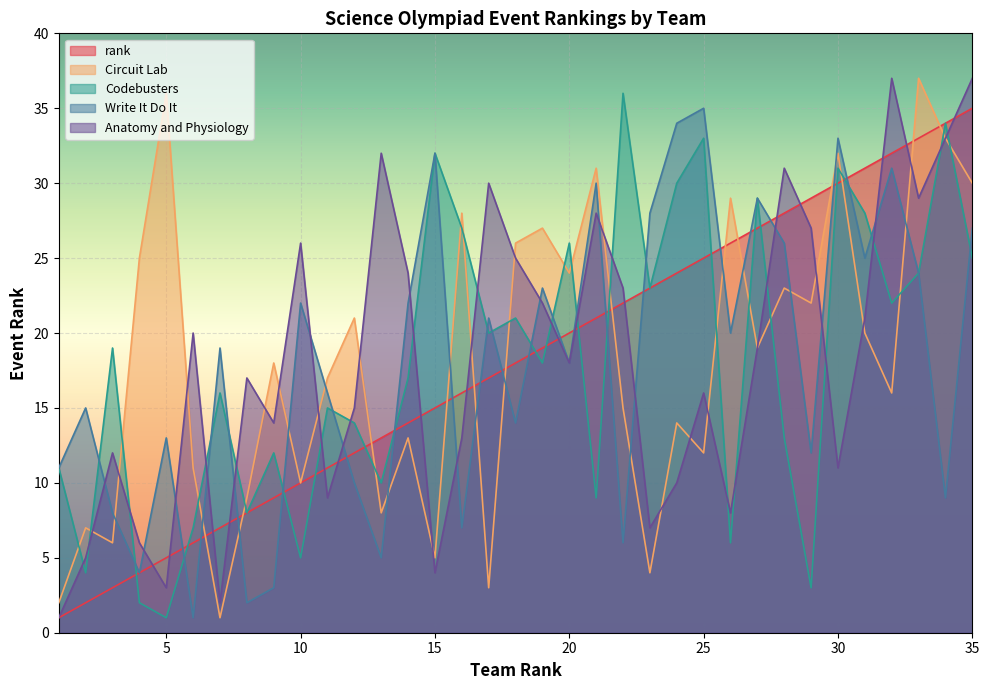

How many distinct data groups are displayed?

5